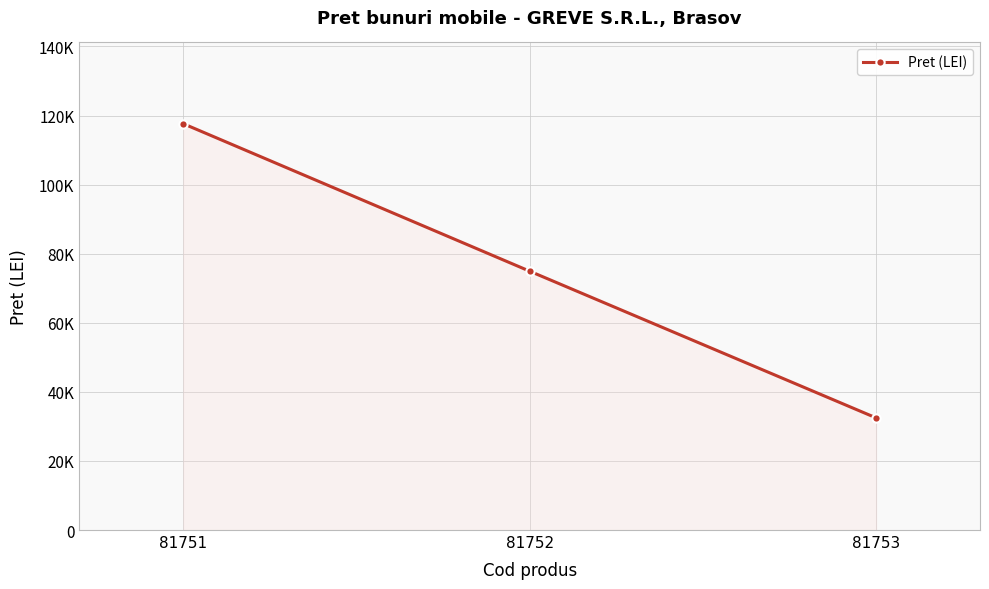

Does the chart have visible grid lines?

Yes